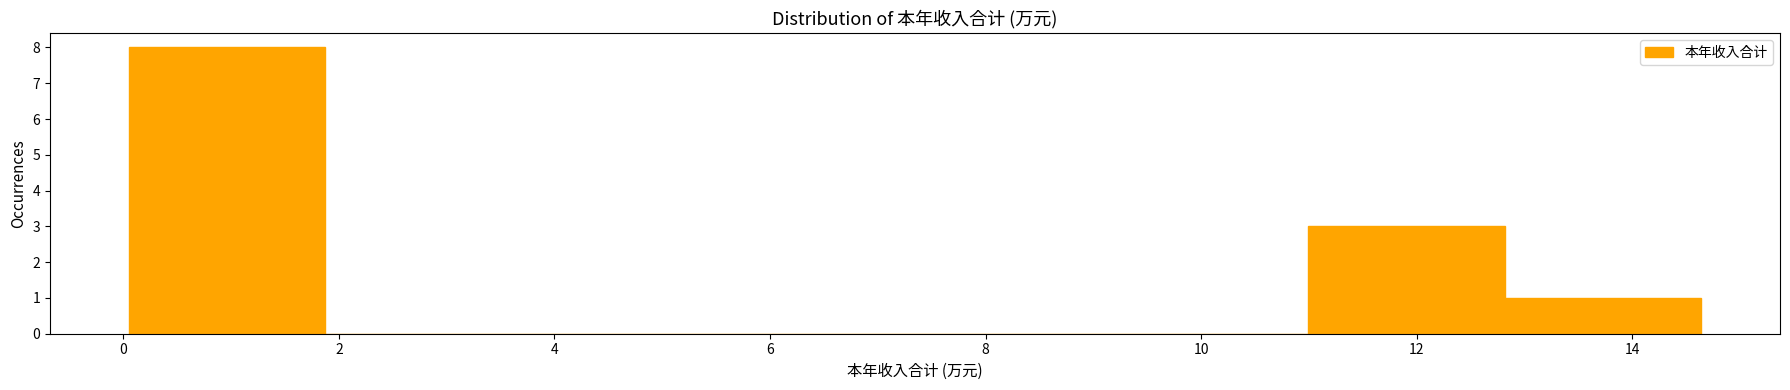

Reading left to right, list every bar in this chart as the range it spans on the x-axis followed by its height. Neither the bar edges nor the heights are printed on the chart, so give them approximately, as read against the axes.

0.0 to 1.8: 8
1.8 to 3.6: 0
3.6 to 5.6: 0
5.6 to 7.4: 0
7.4 to 9.2: 0
9.2 to 11.0: 0
11.0 to 12.8: 3
12.8 to 14.6: 1